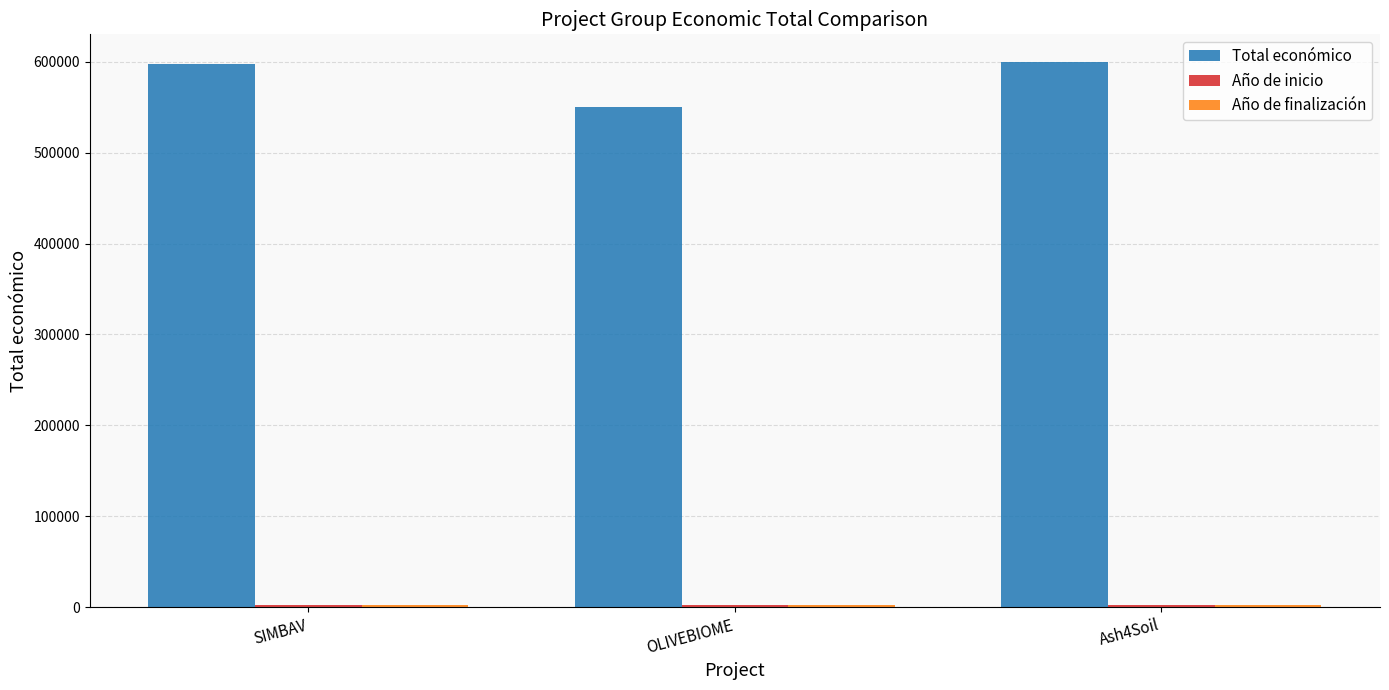

What is the sum of all Total económico values?

1747762